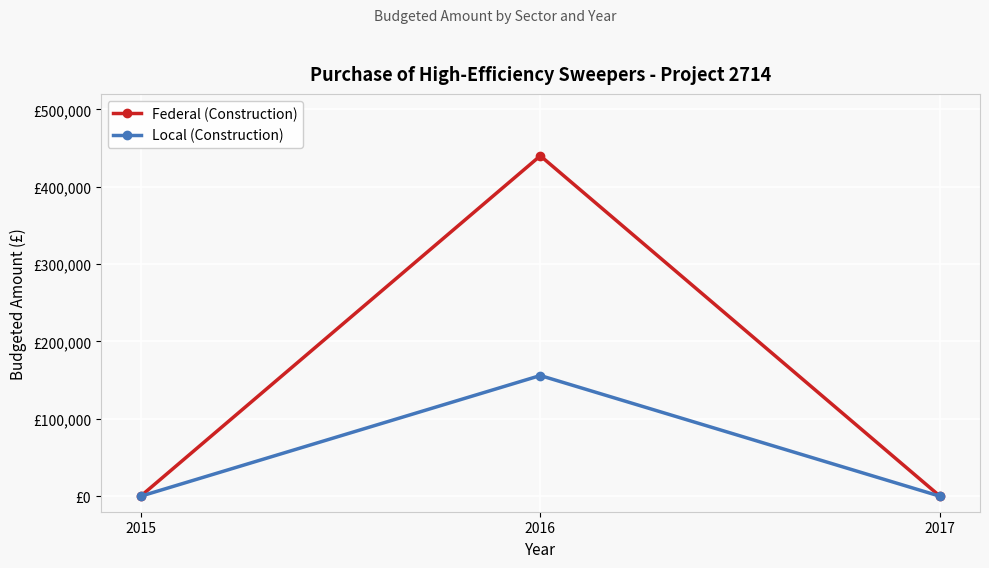

Does the chart display data point markers on the line(s)?

Yes